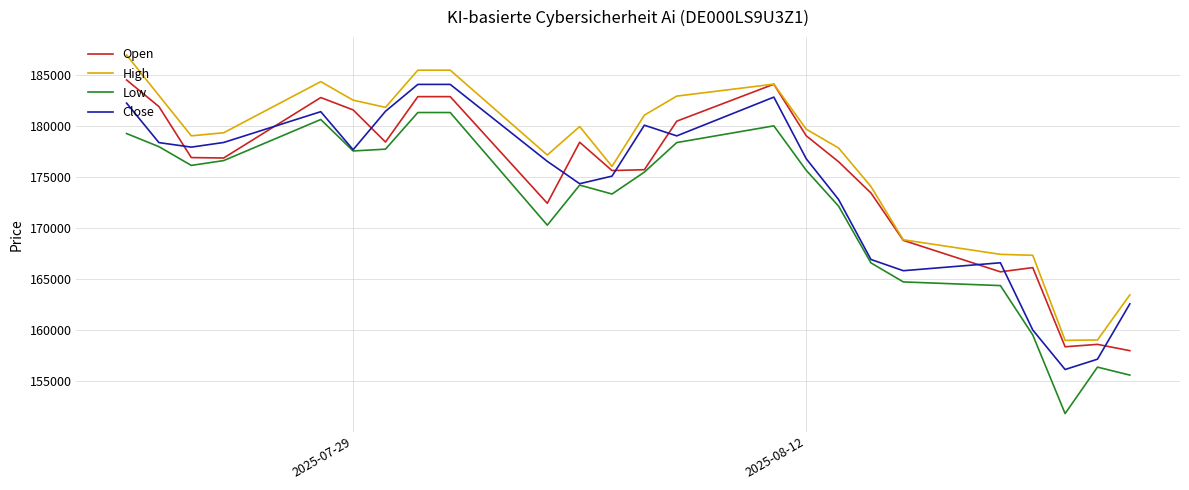

Rank the series by their average value, from lowest to highest.

Low, Close, Open, High